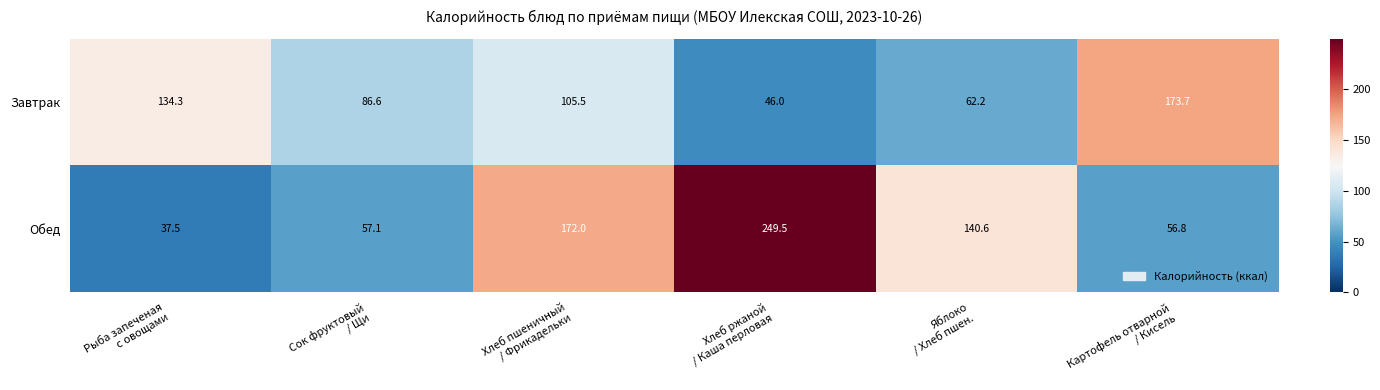

At which category does the chart reach its peak across all series?

Хлеб ржаной
/ Каша перловая